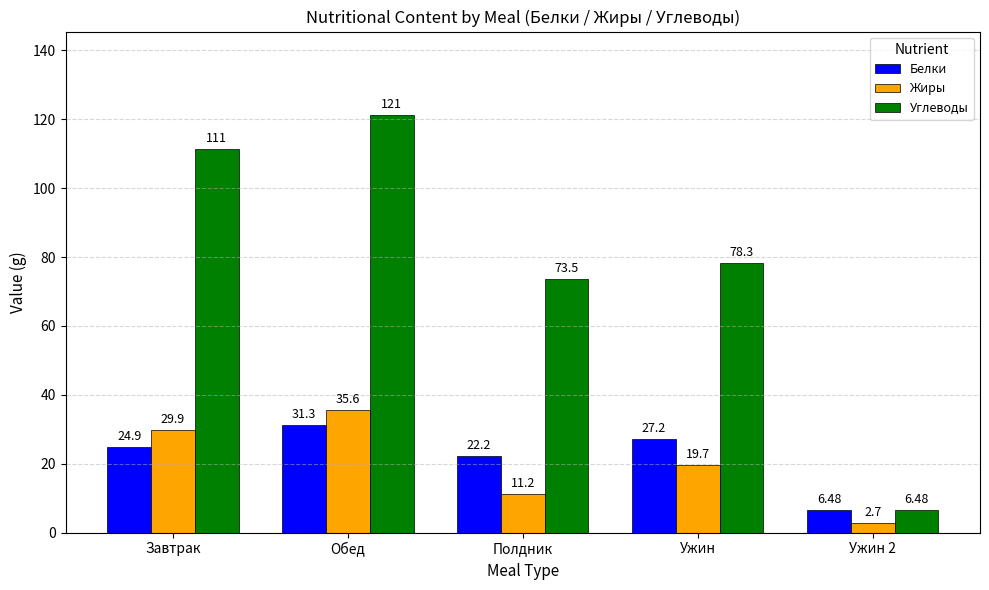

At which label does Жиры first exceed 19?

Завтрак